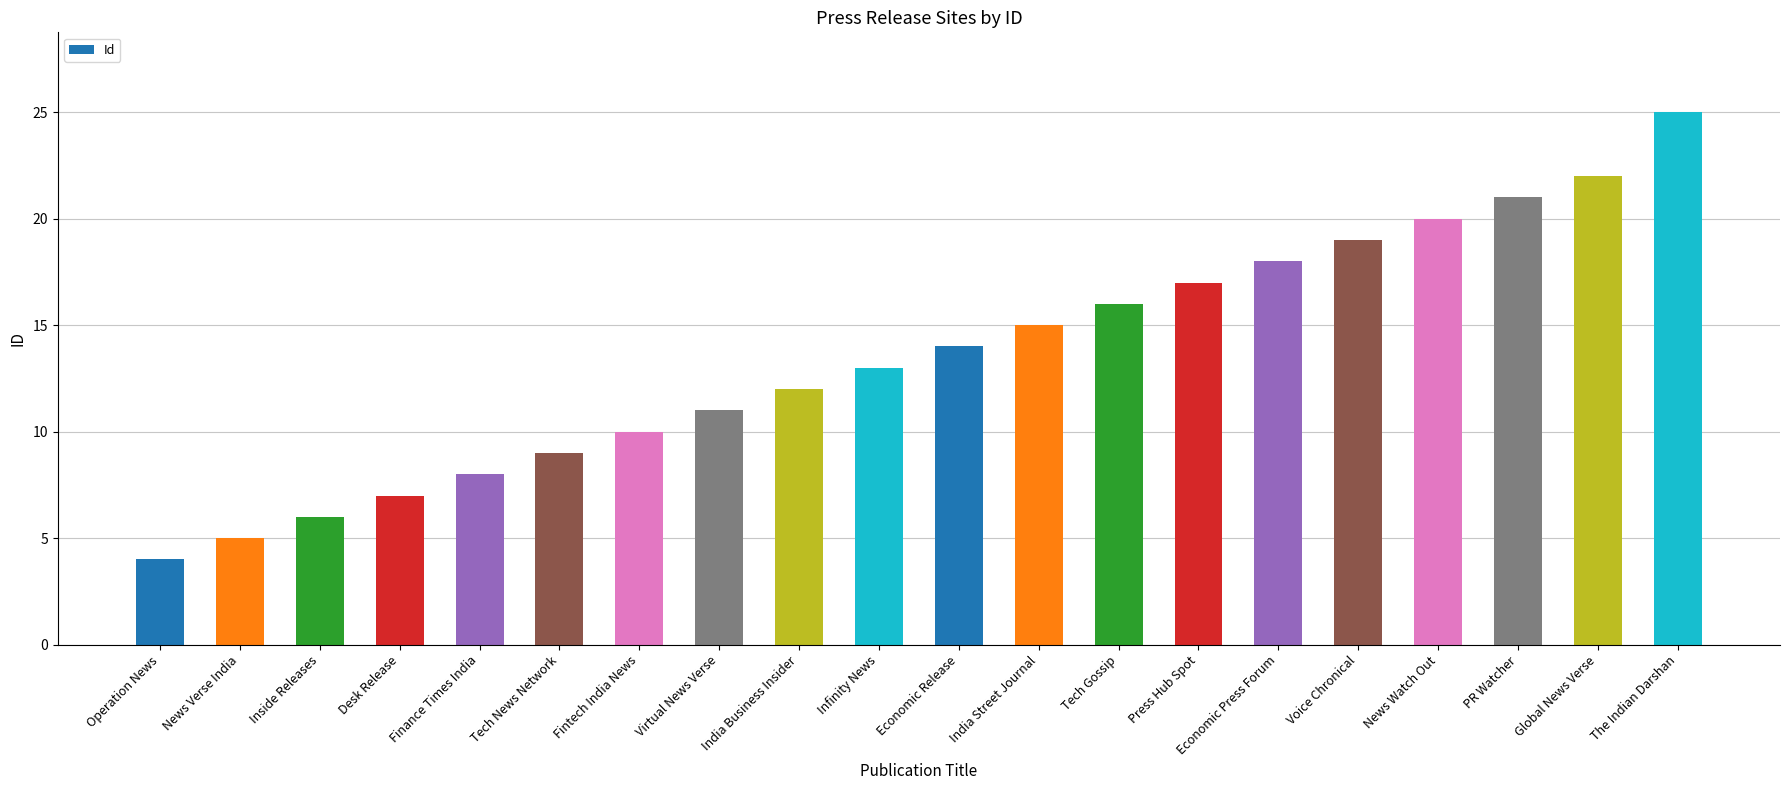

List the labels in order of value, largest first.

The Indian Darshan, Global News Verse, PR Watcher, News Watch Out, Voice Chronical, Economic Press Forum, Press Hub Spot, Tech Gossip, India Street Journal, Economic Release, Infinity News, India Business Insider, Virtual News Verse, Fintech India News, Tech News Network, Finance Times India, Desk Release, Inside Releases, News Verse India, Operation News